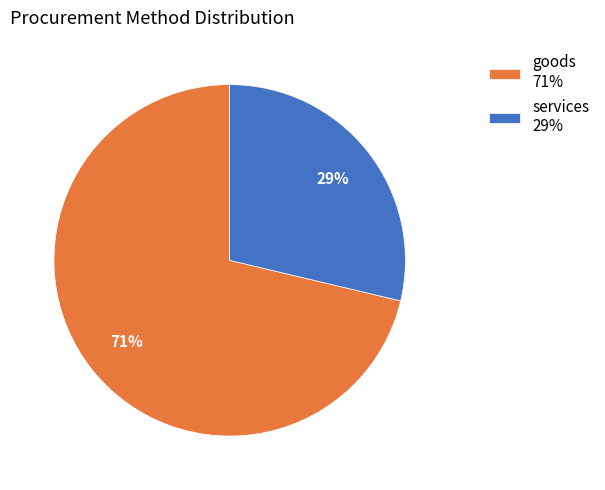

To the nearest percent, what portion does services 29% represent?

29%